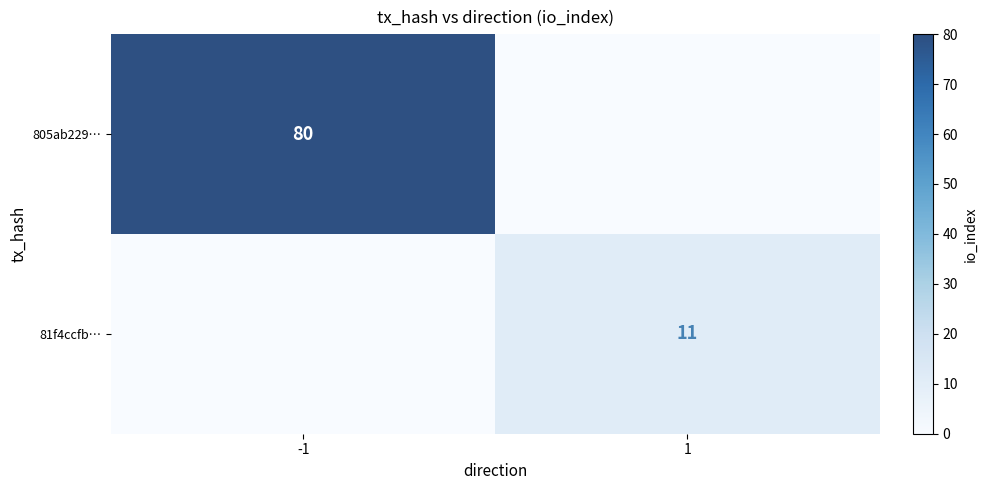

Is it true that 805ab229… equals 80 at -1?

True